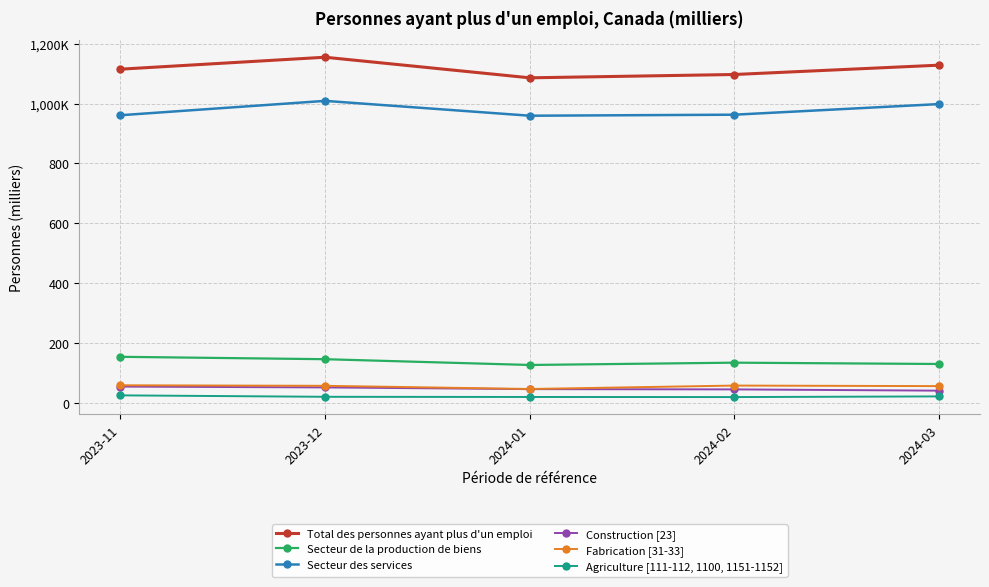

What are all the series names shown in the legend?

Total des personnes ayant plus d'un emploi, Secteur de la production de biens, Secteur des services, Construction [23], Fabrication [31-33], Agriculture [111-112, 1100, 1151-1152]